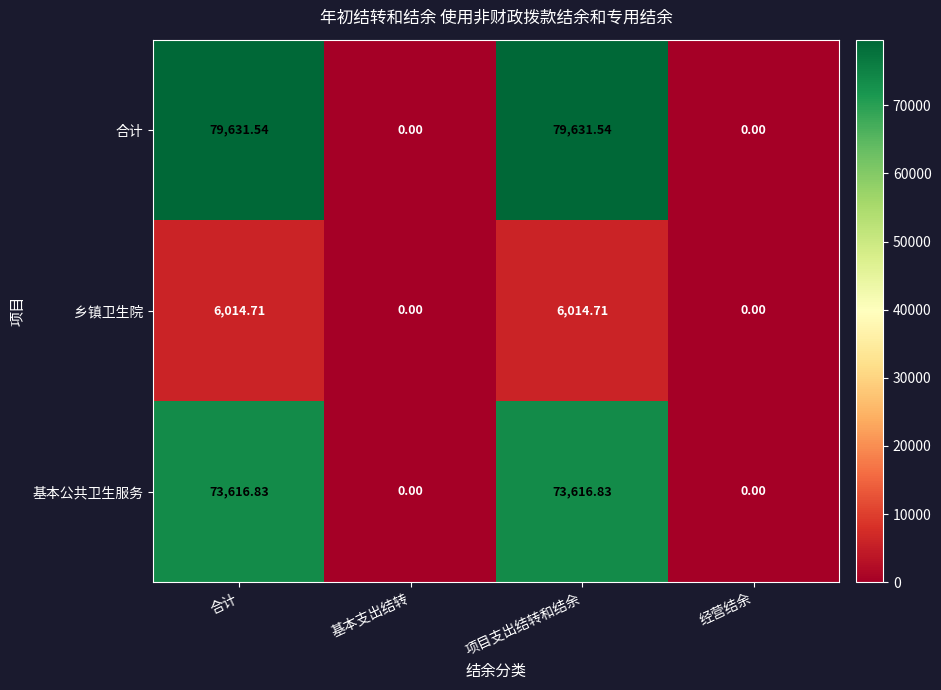

How many series are shown in this chart?

3